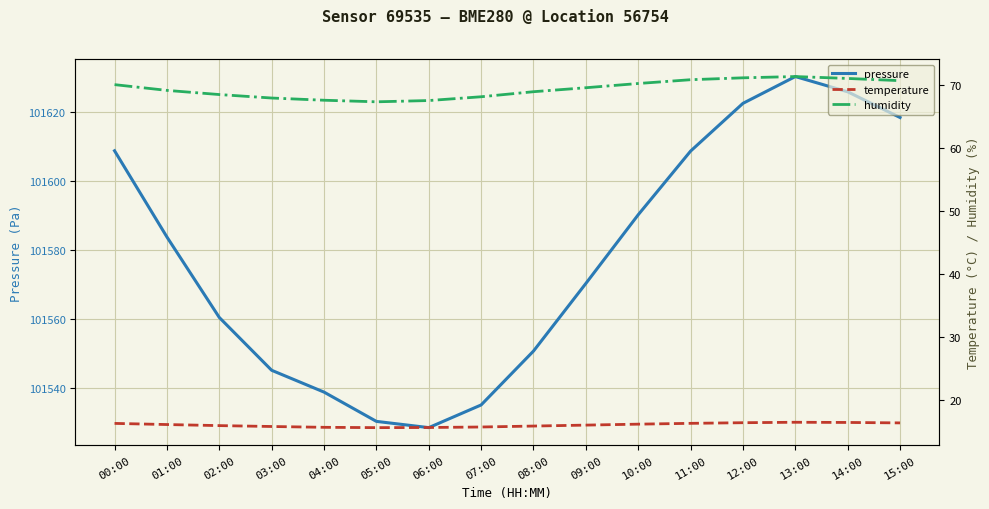

Which series has the largest total across all categories?

pressure